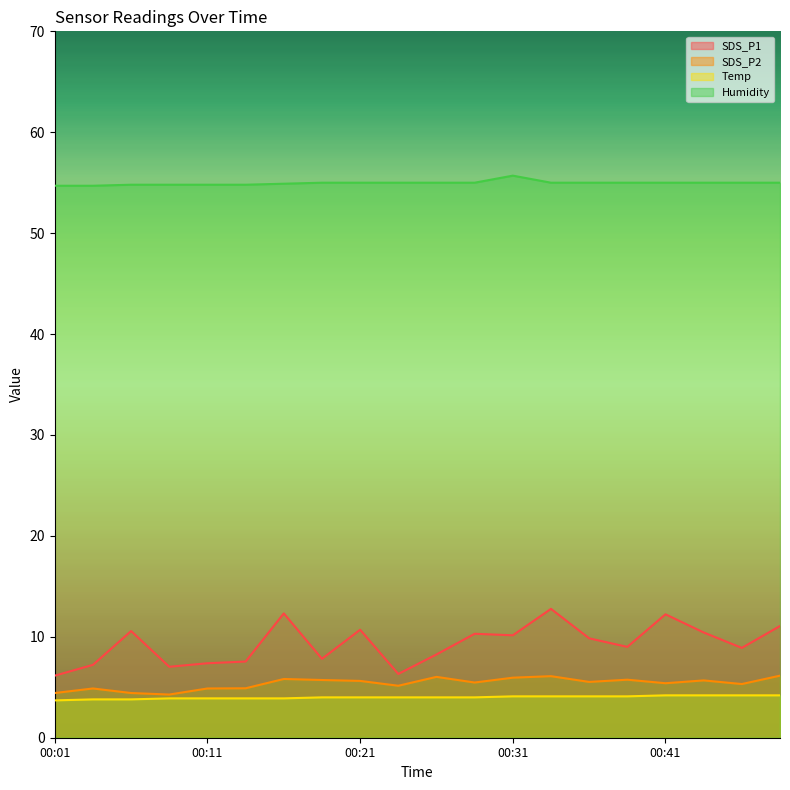

Which has a higher value, 00:28 or 00:18?

00:28